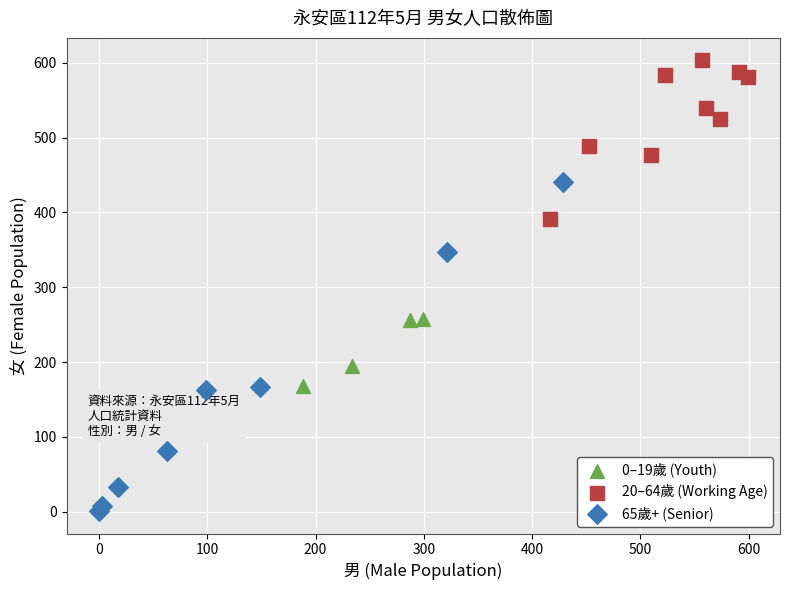

Which series contains the lowest Y value?

65歲+ (Senior)